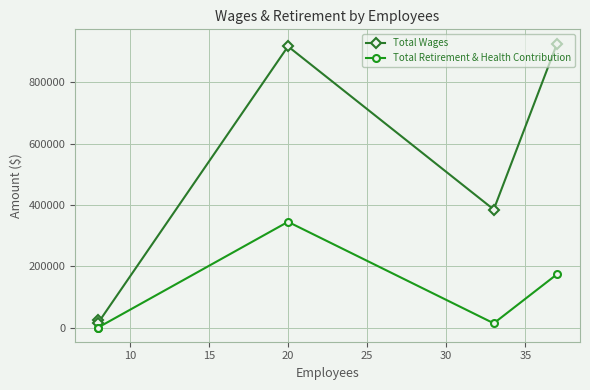

True or false: Total Wages and Total Retirement & Health Contribution intersect in this chart.

False